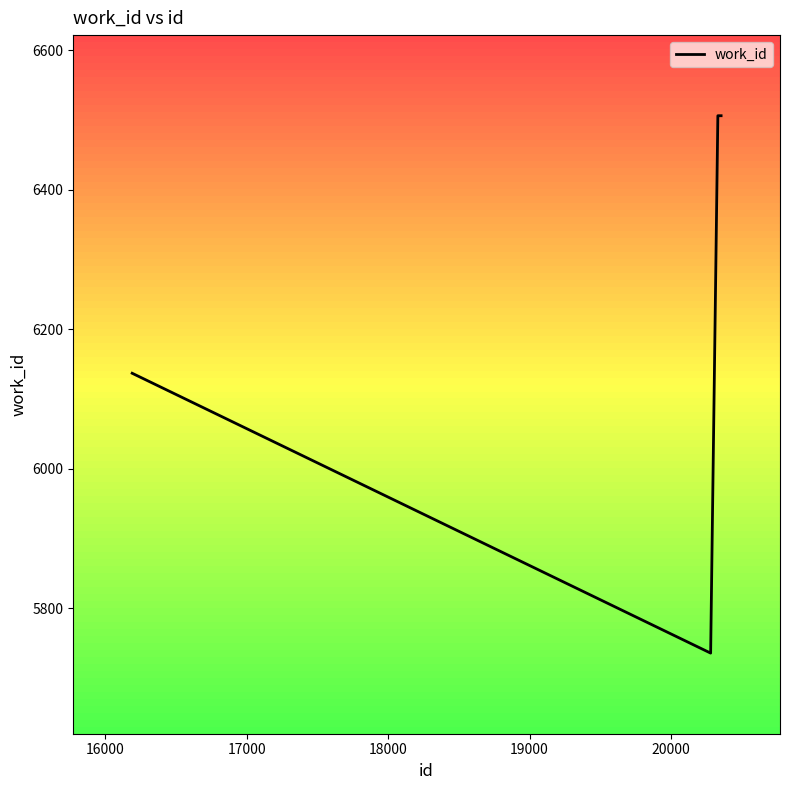

True or false: the data has more than 1 interior local peaks.

False